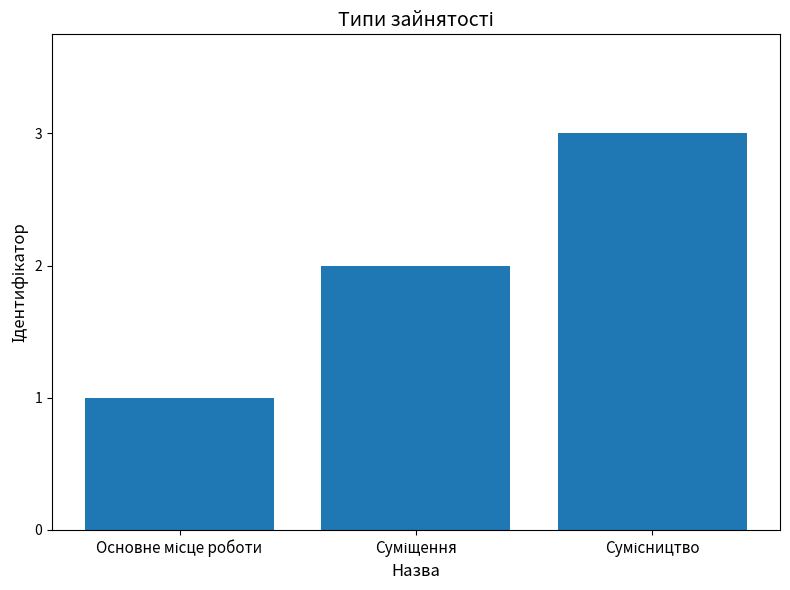

What is the greatest value displayed?

3